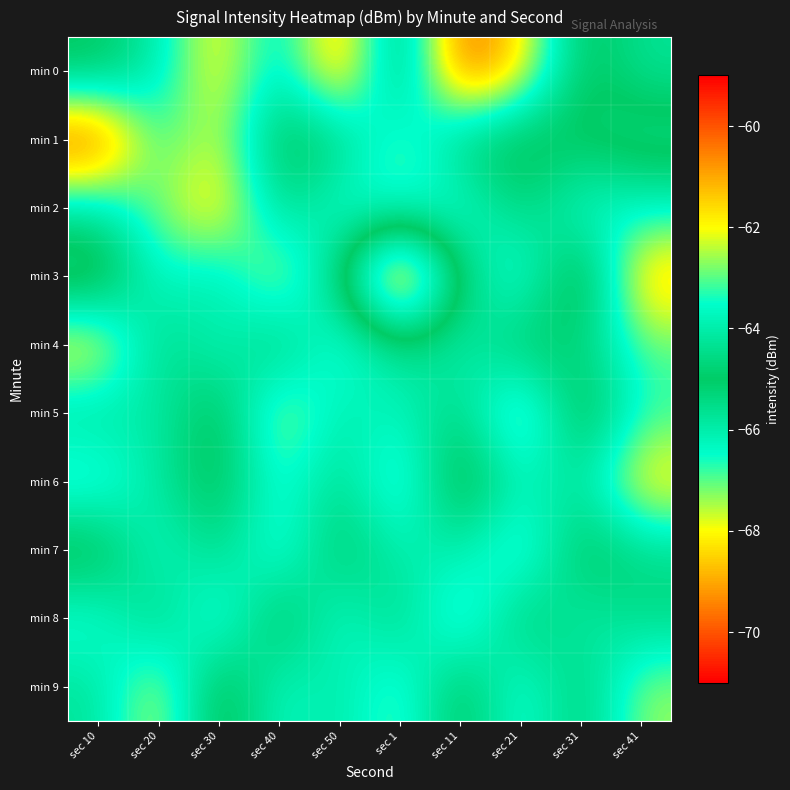

At which category does the chart reach its minimum across all series?

sec 10